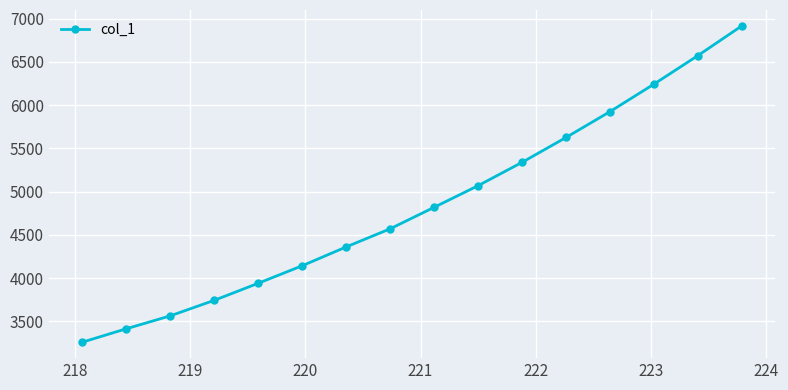

What is the value of the 7th point from the left?

4359.8